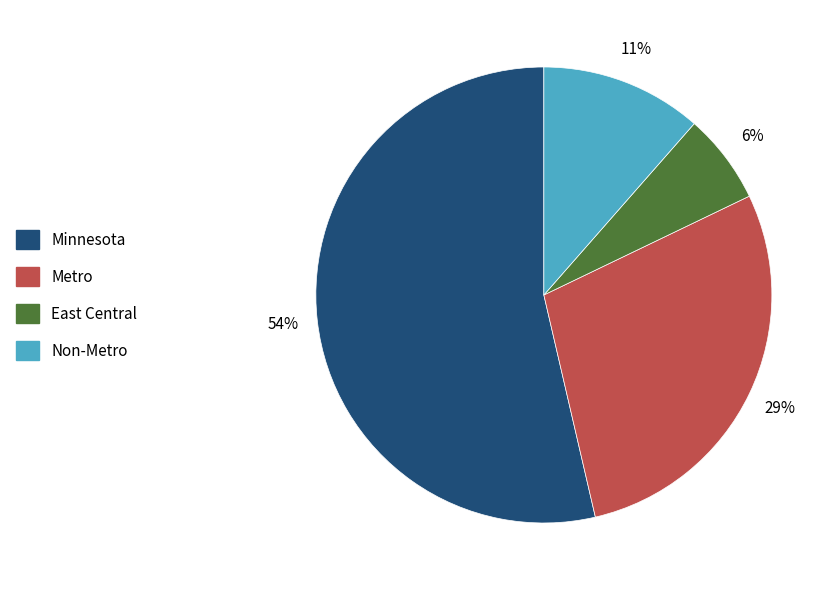

True or false: Minnesota accounts for 54% of the total.

True